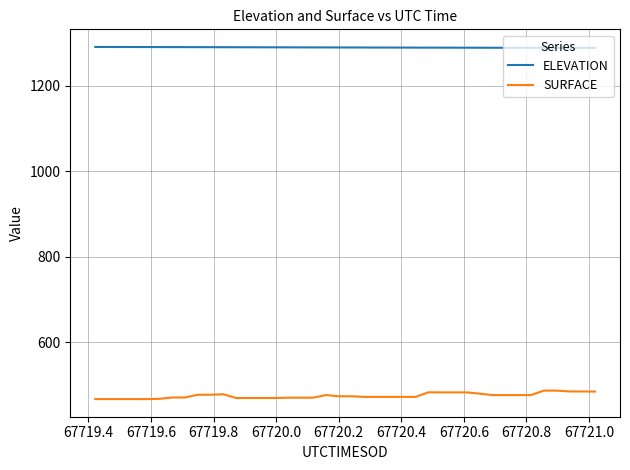

List the series in order of their peak value, highest first.

ELEVATION, SURFACE